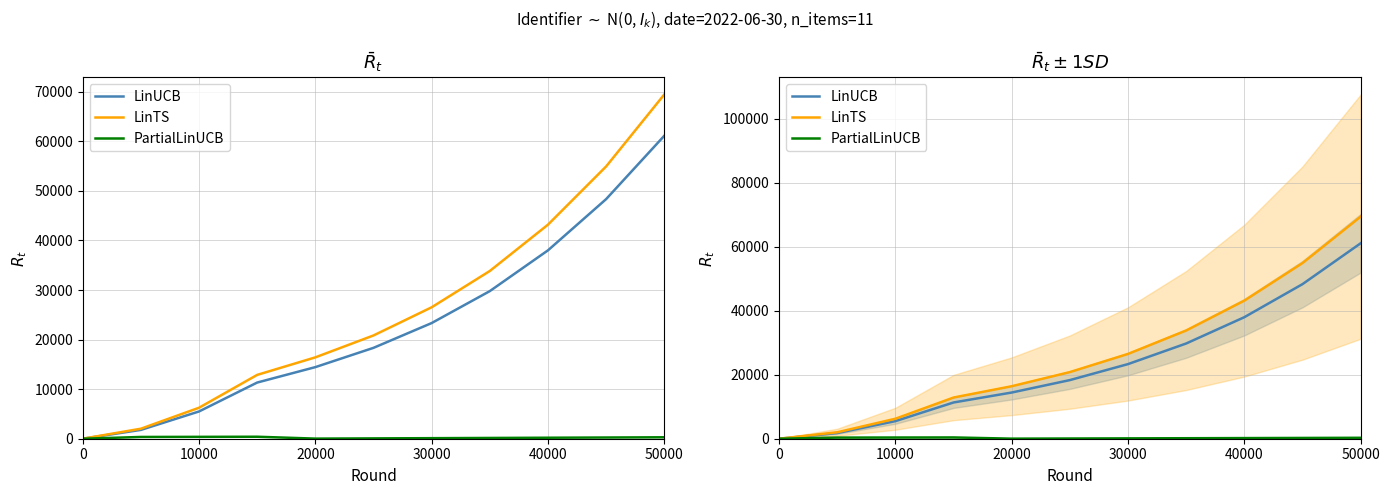

True or false: LinUCB and LinTS cross at least once.

False